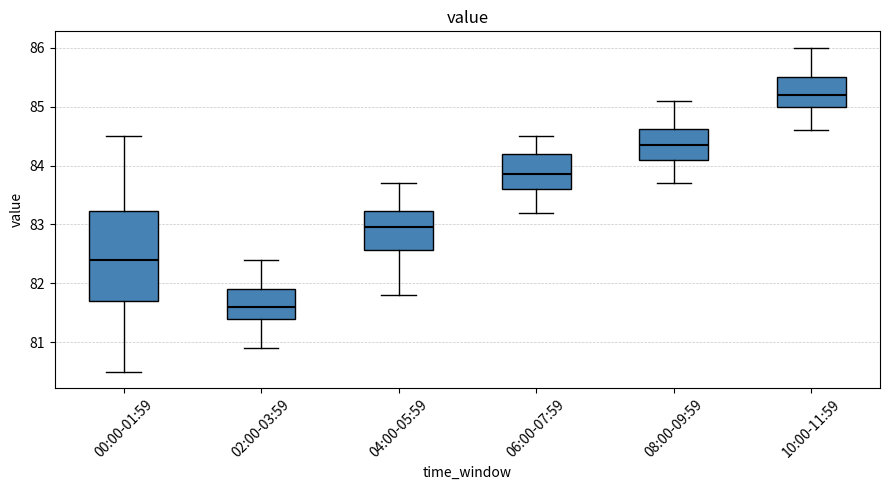

Which box has the lowest median line?

02:00-03:59